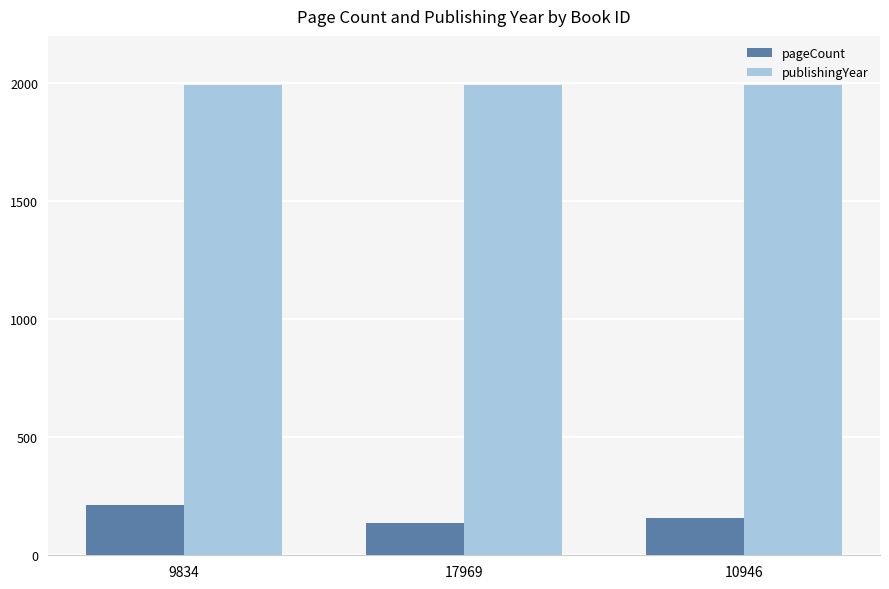

Is it true that pageCount equals 109 at 9834?

False